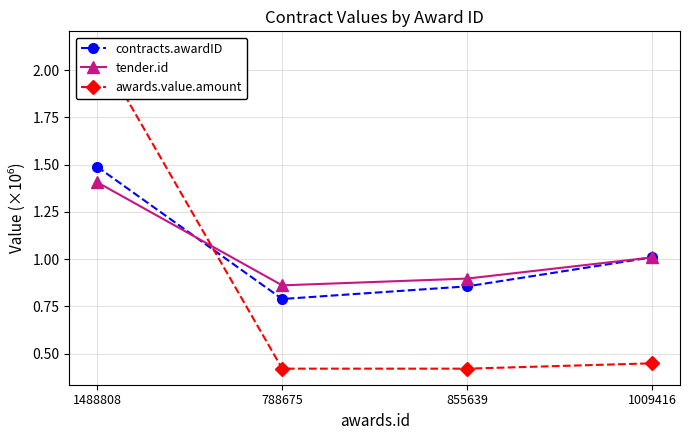

What are all the series names shown in the legend?

contracts.awardID, tender.id, awards.value.amount